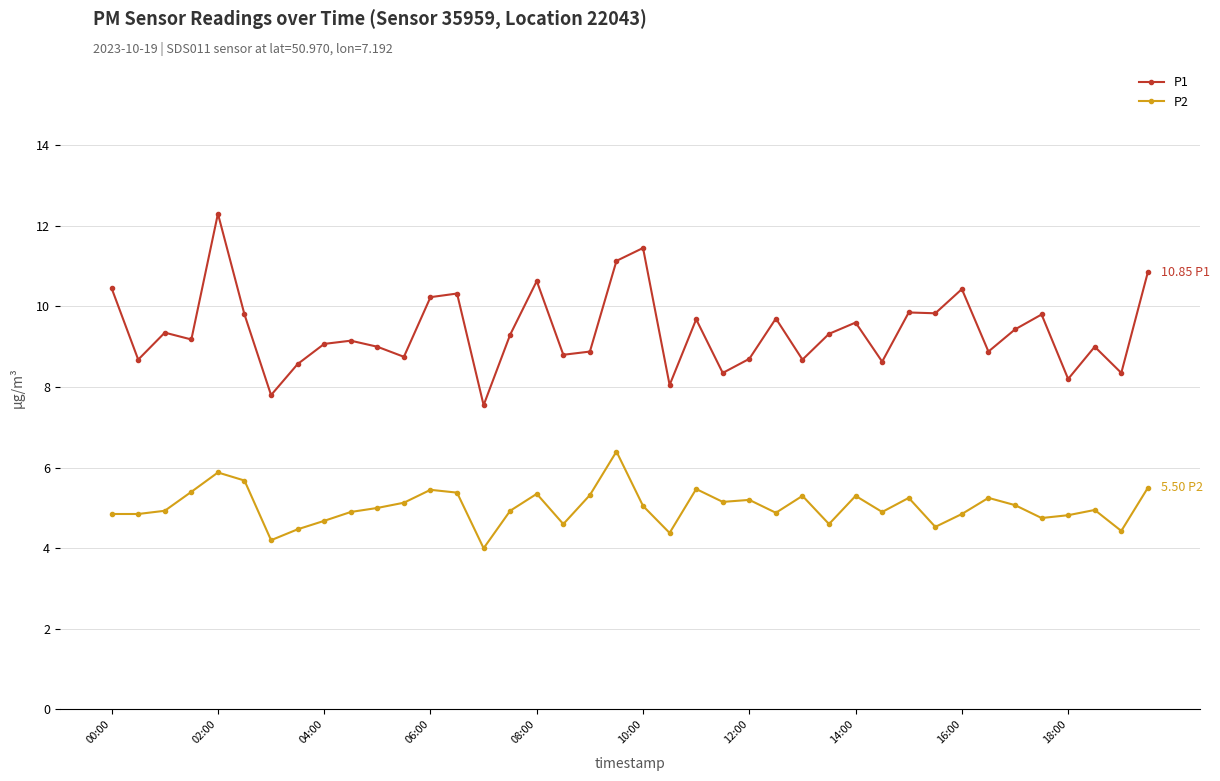

What is the sum of all P1 values?

375.7